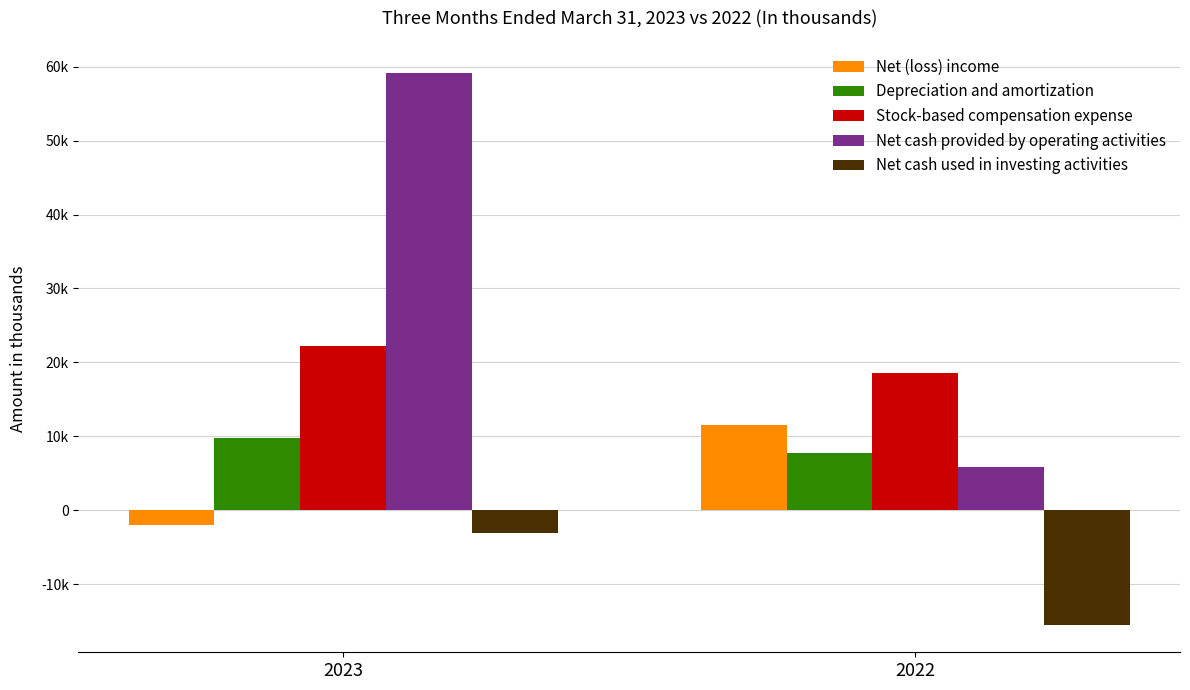

What is the difference between the highest and lowest values at 2023?

62331